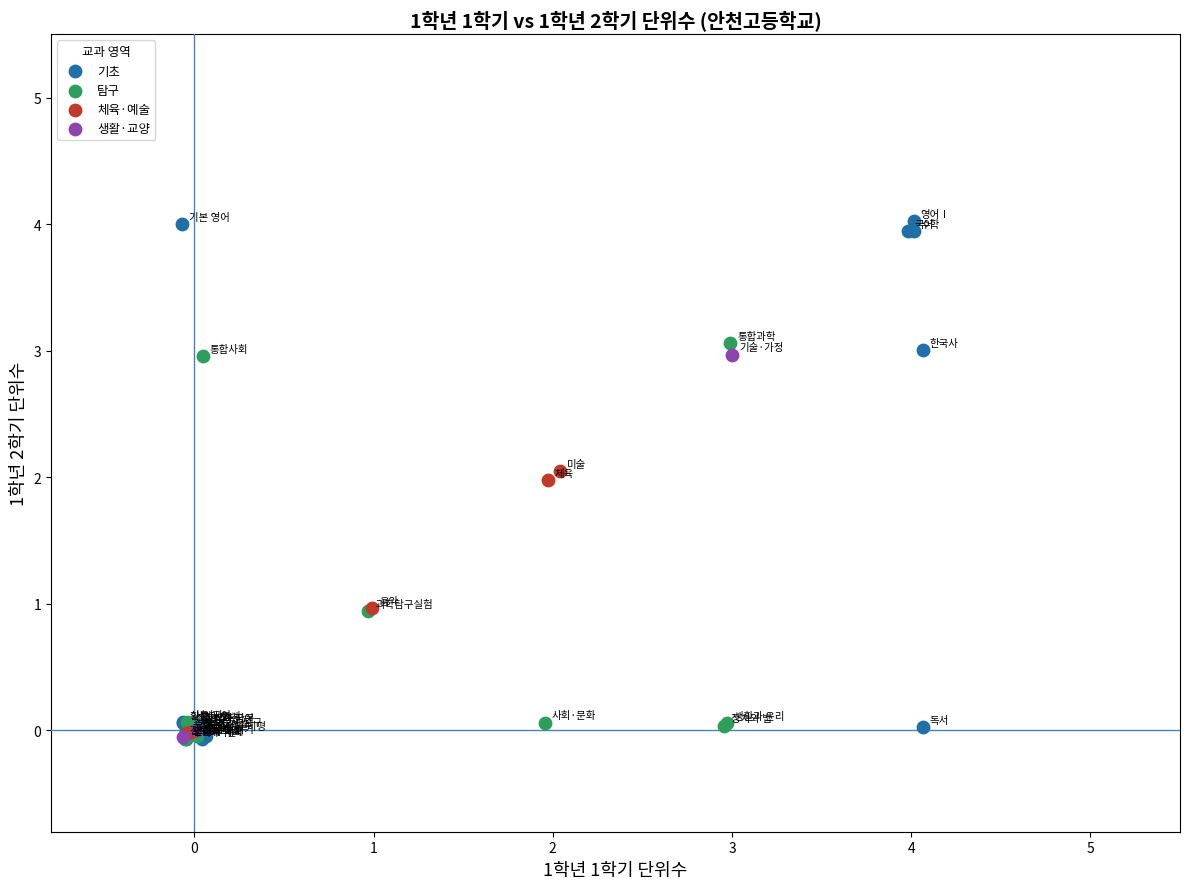

Which series contains the highest Y value?

기초